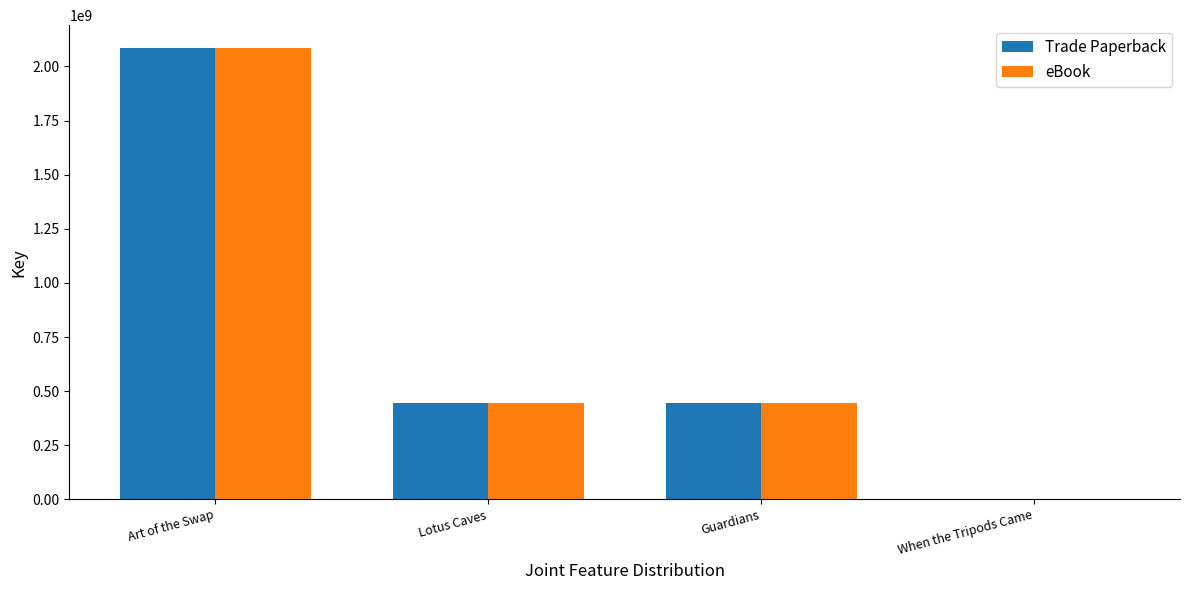

What is the greatest value displayed?

2086623886